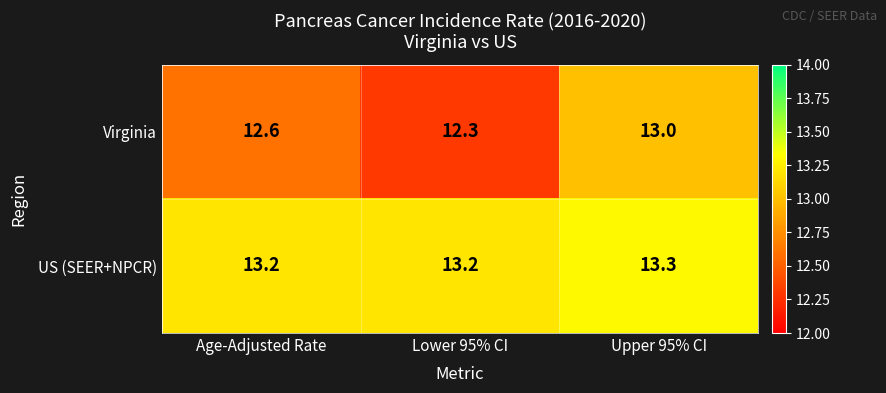

True or false: US (SEER+NPCR) has a value of 19.5 at Age-Adjusted Rate.

False